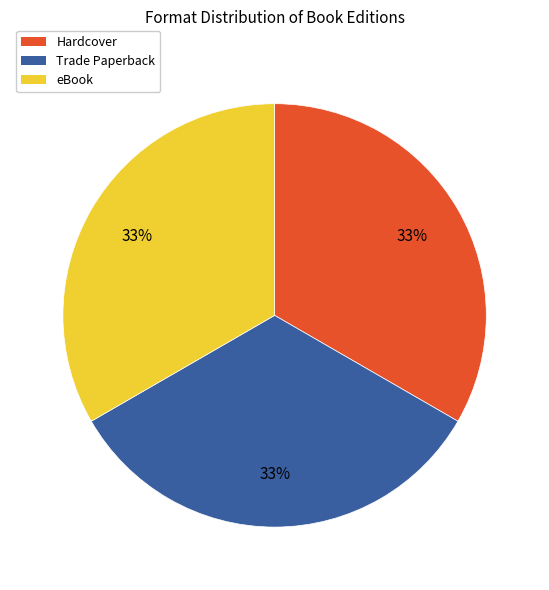

Do Hardcover and eBook together represent more than half of the pie?

Yes